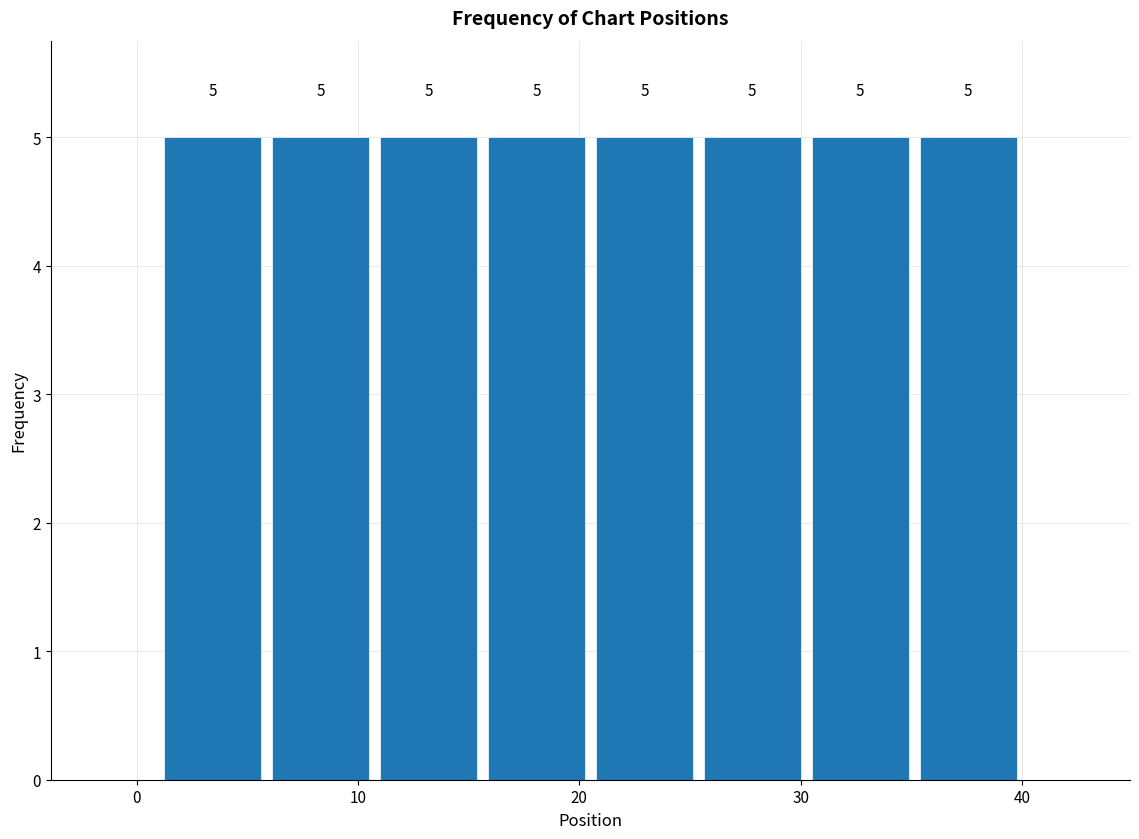

Reading left to right, transcribe this chart: for each bar, give the range it covers on the x-axis and its height. The bar edges are not printed on the chart, so give them approximately, as read against the axis.

1 to 6: 5
6 to 11: 5
11 to 16: 5
16 to 21: 5
21 to 25: 5
25 to 30: 5
30 to 35: 5
35 to 40: 5